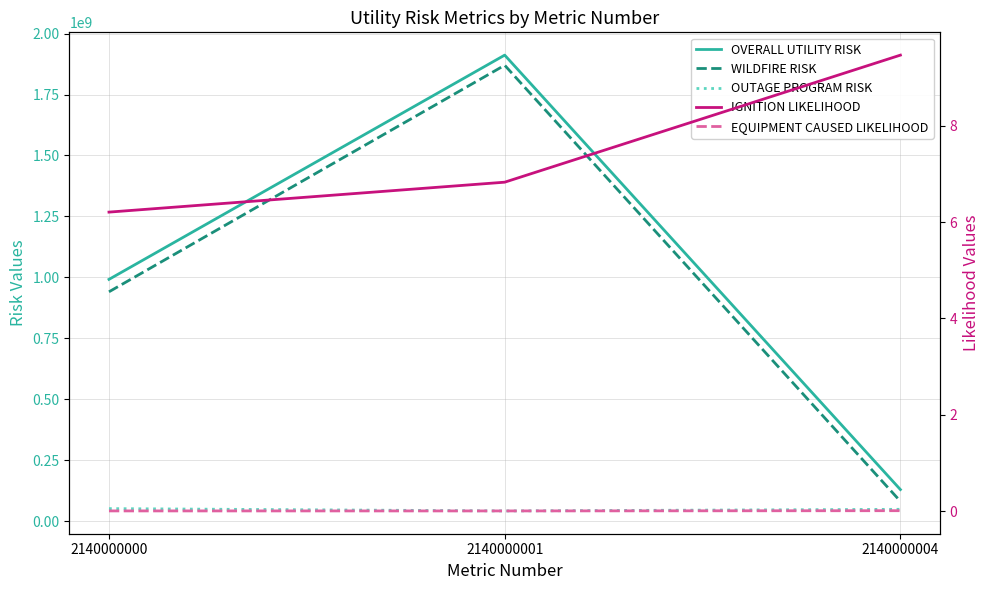

Which category has the lowest value across all series?

2140000001